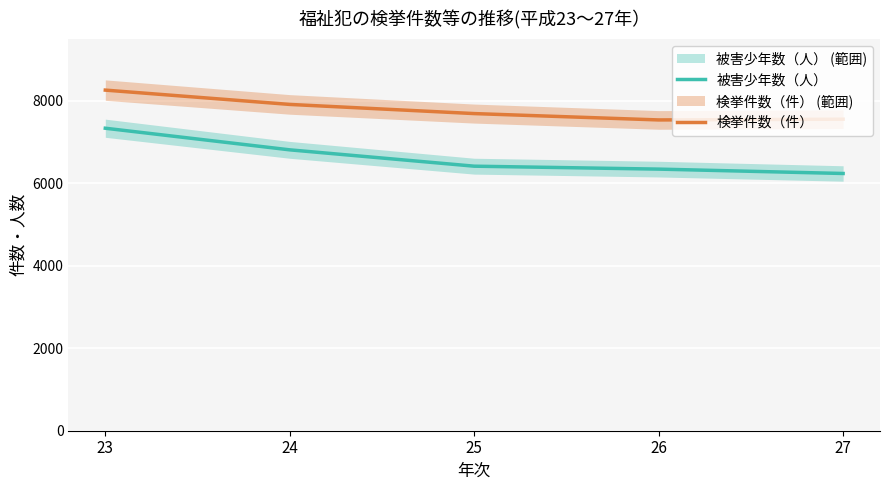

What is the difference between the maximum and minimum values in the 被害少年数（人） series?

1097